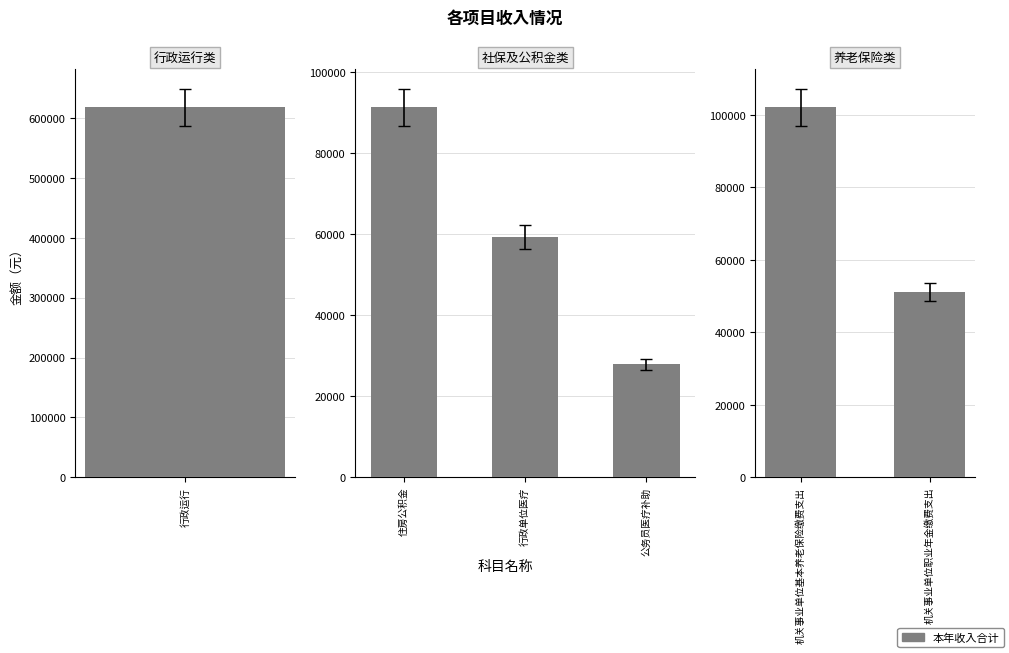

At which label does the data first exceed 102121?

机关事业单位基本养老保险缴费支出